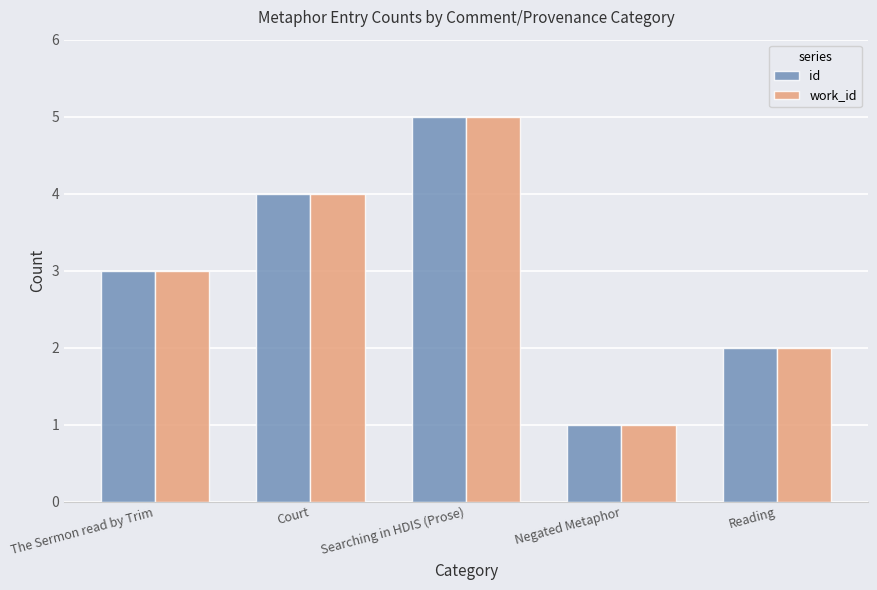

How many work_id values are between 2 and 4?

3